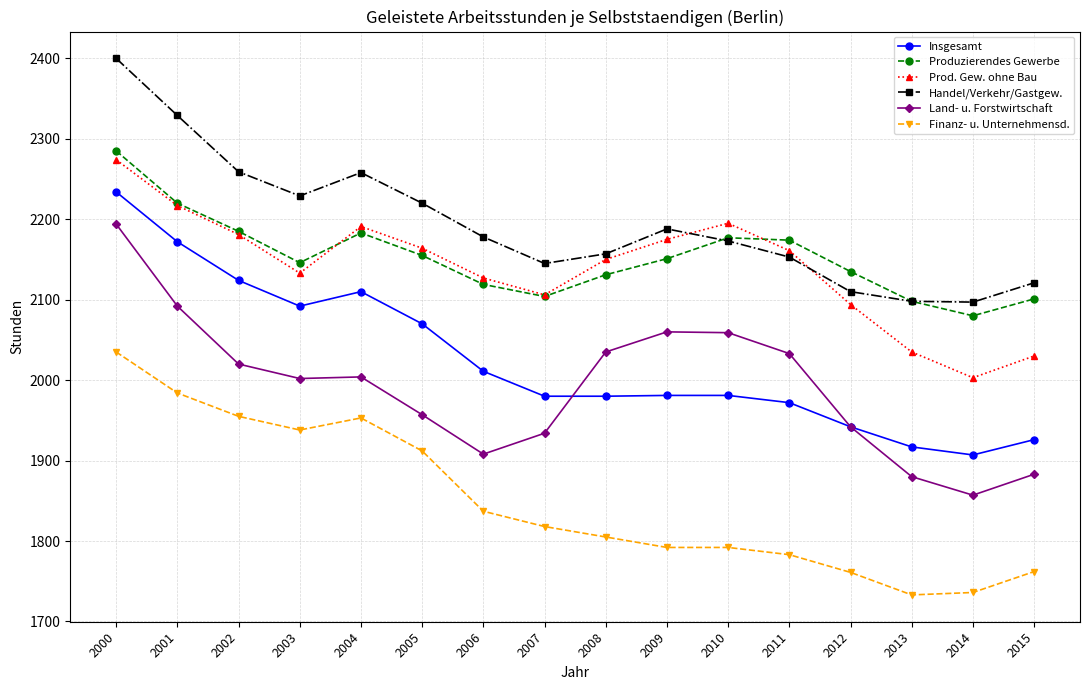

What is the total value across all series at 2004?

12699